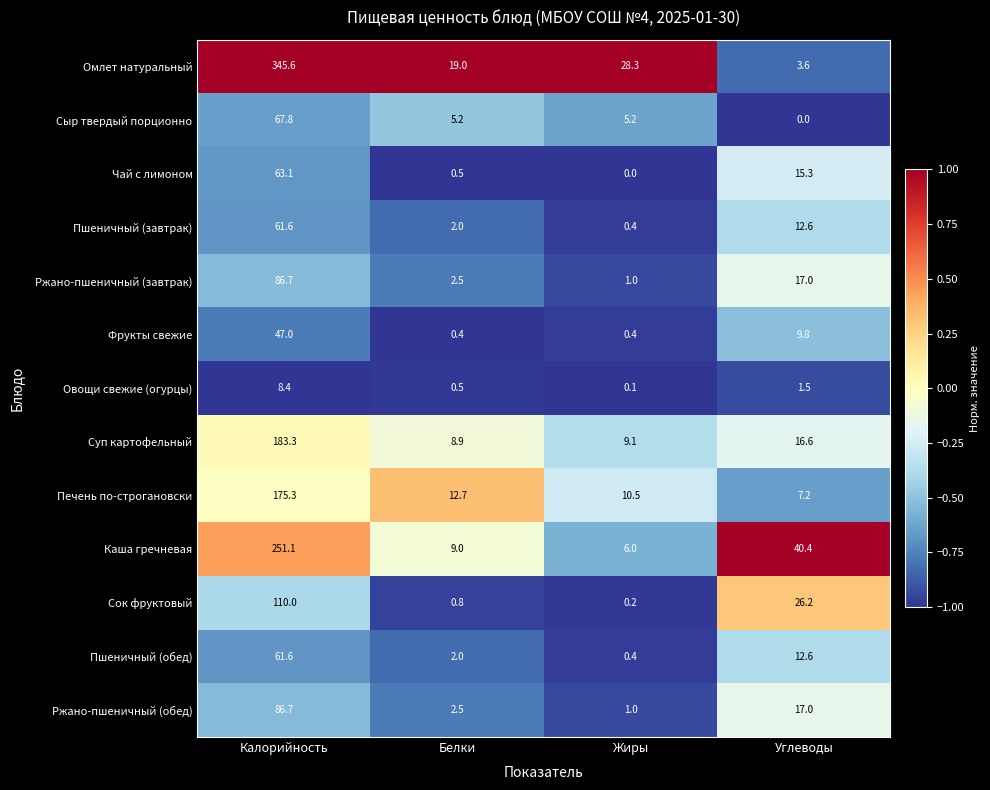

What is the total value across all series at Калорийность?

1548.2